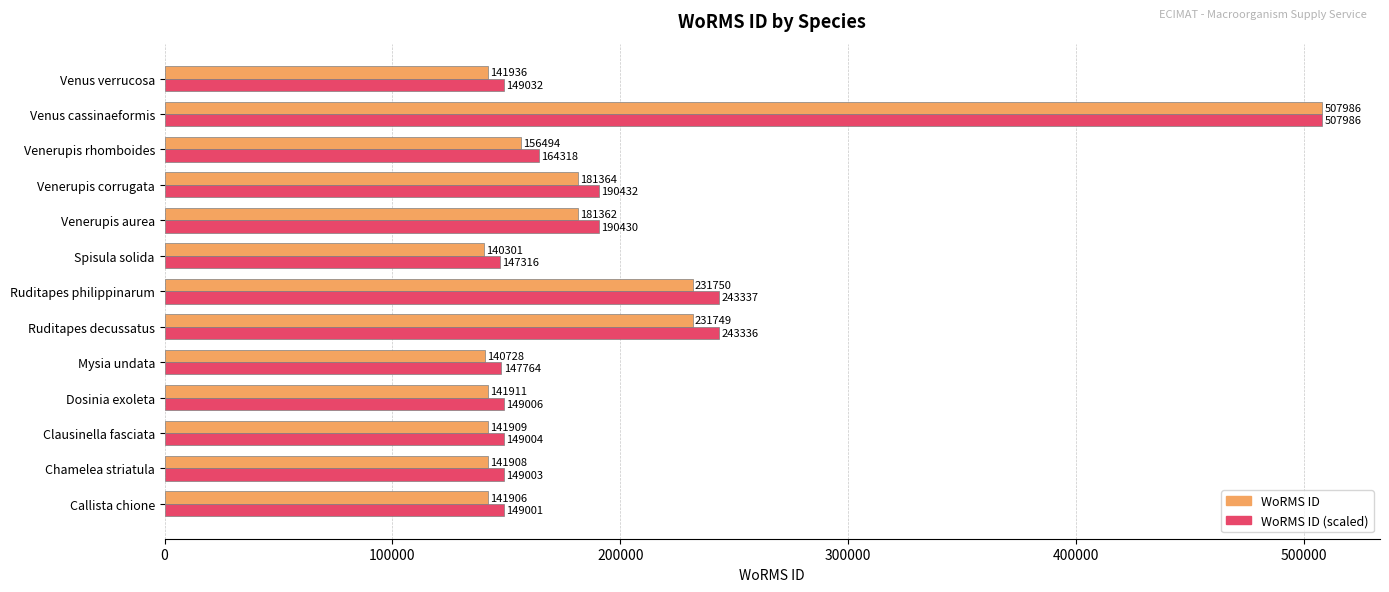

How many values in the WoRMS ID (scaled) series are below 149032?

6